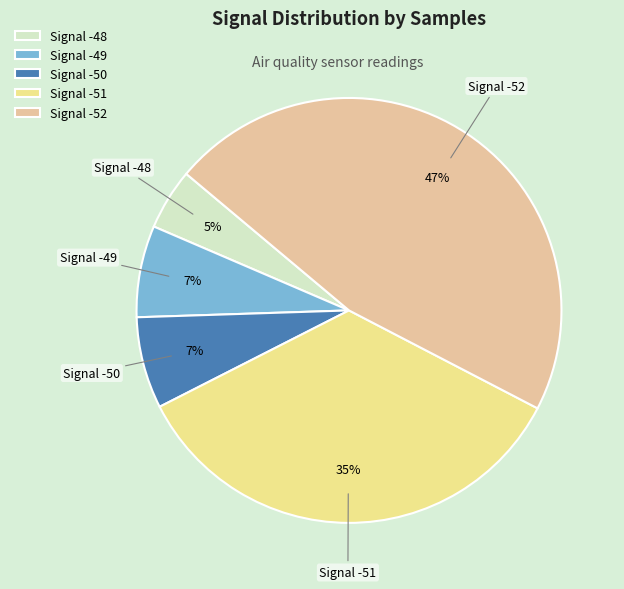

To the nearest percent, what is the combined percentage of Signal -49 and Signal -50?

14%